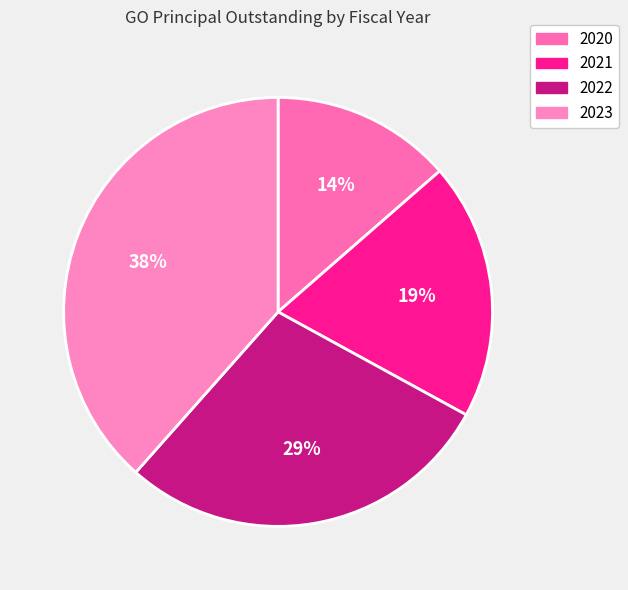

Is it true that 2021 is 31% of the pie?

False